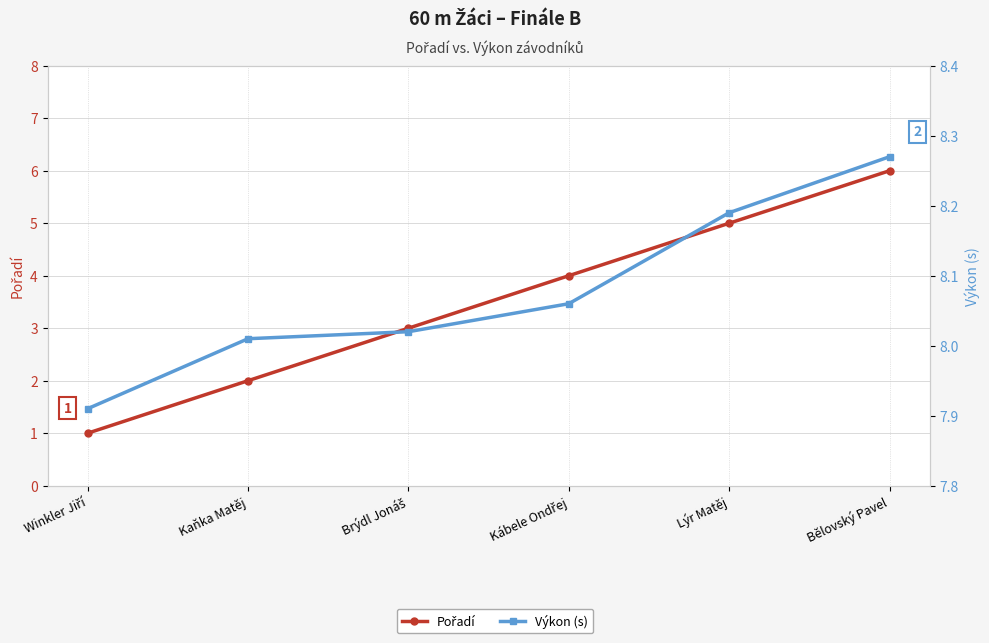

At how many categories does at least one series exceed 4?

6